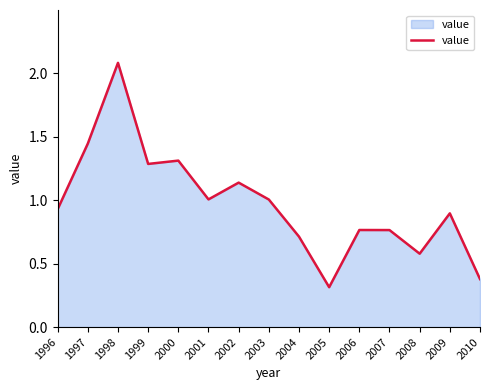

What is the difference between the maximum and minimum values?

1.8